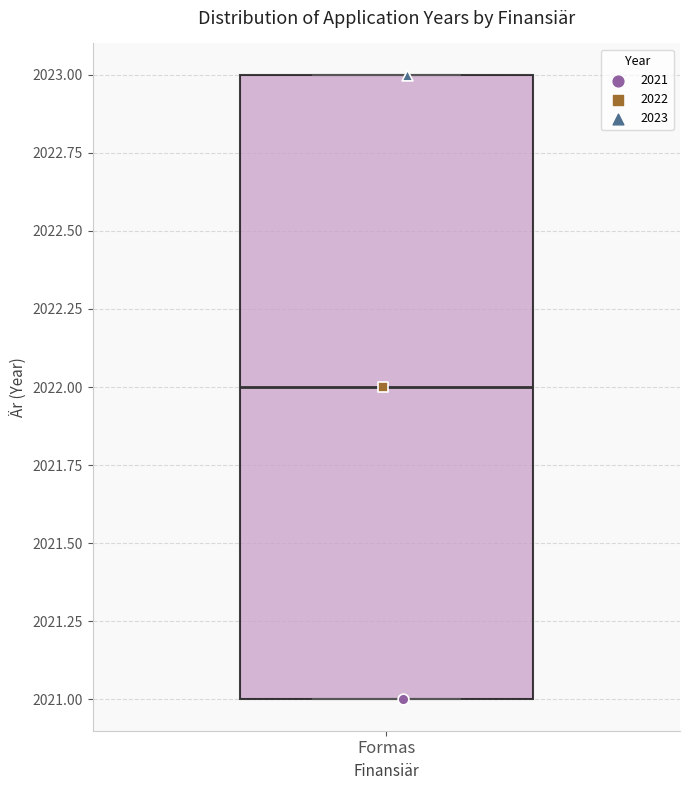

Read this box plot against the y-axis: the position of the median line, the range covered by the box, and the ends of both whiskers. The values are not printed on the chart, so give them approximately, as read against the axis.

median 2022, box 2021 to 2023, whiskers 2021 to 2023